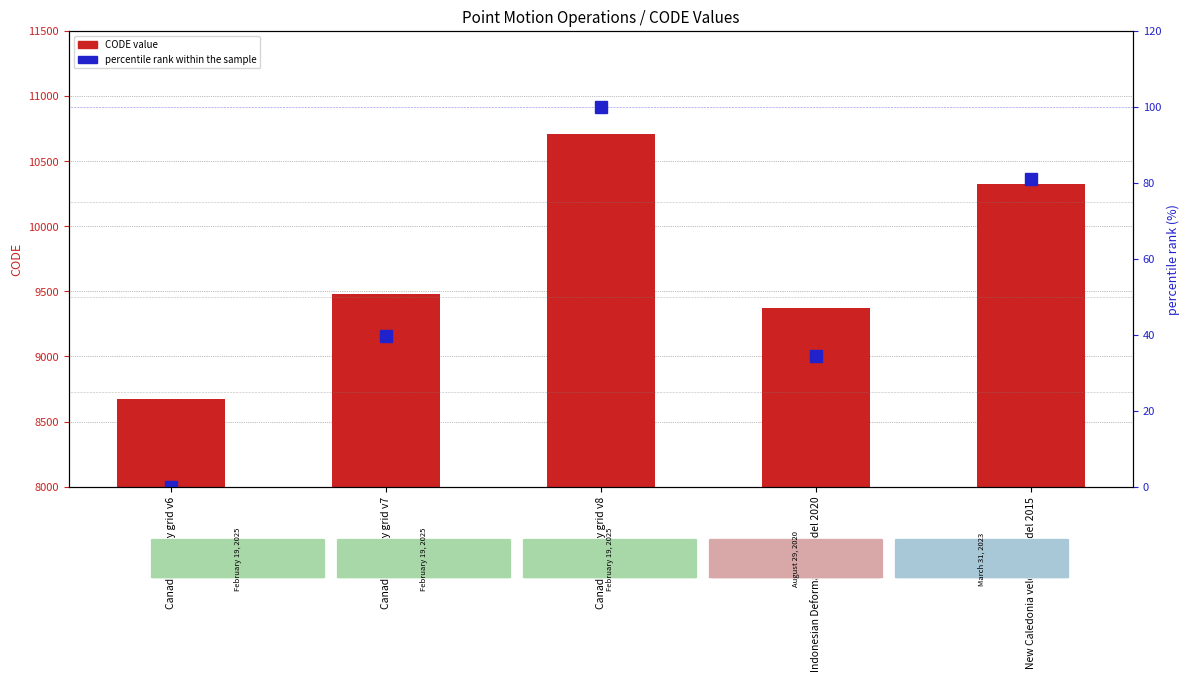

Rank the series by their maximum value, from highest to lowest.

CODE, percentile rank within the sample